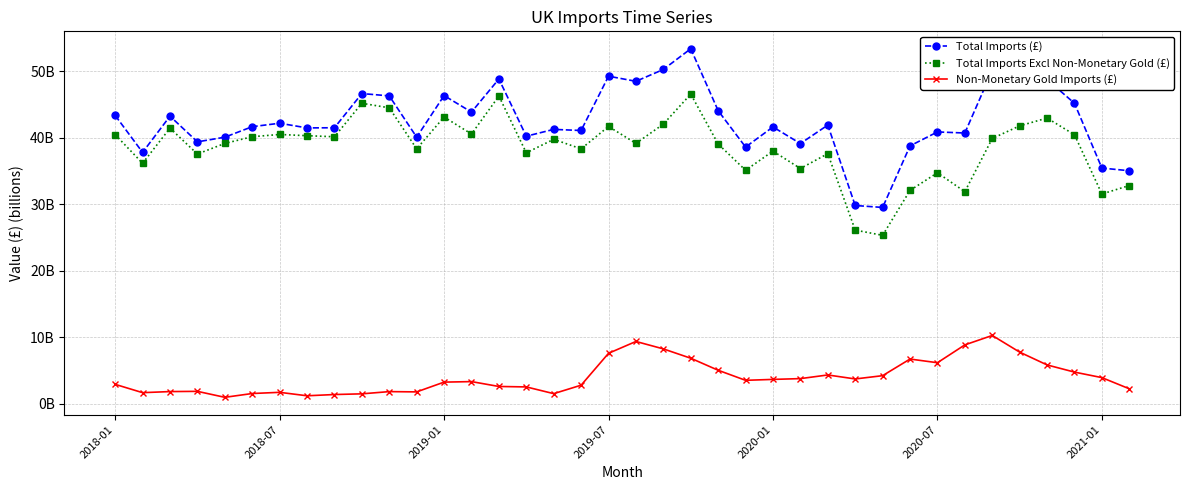

Does the chart have visible grid lines?

Yes